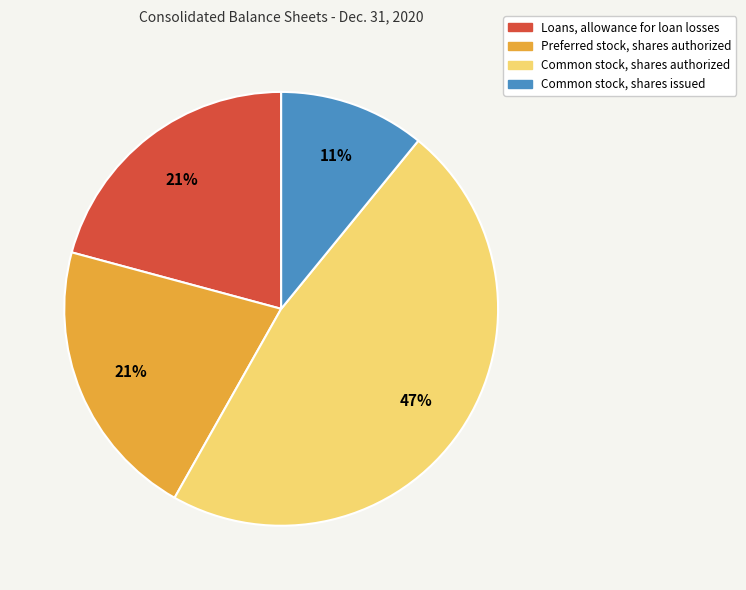

Does Loans, allowance for loan losses represent more than half of the total?

No